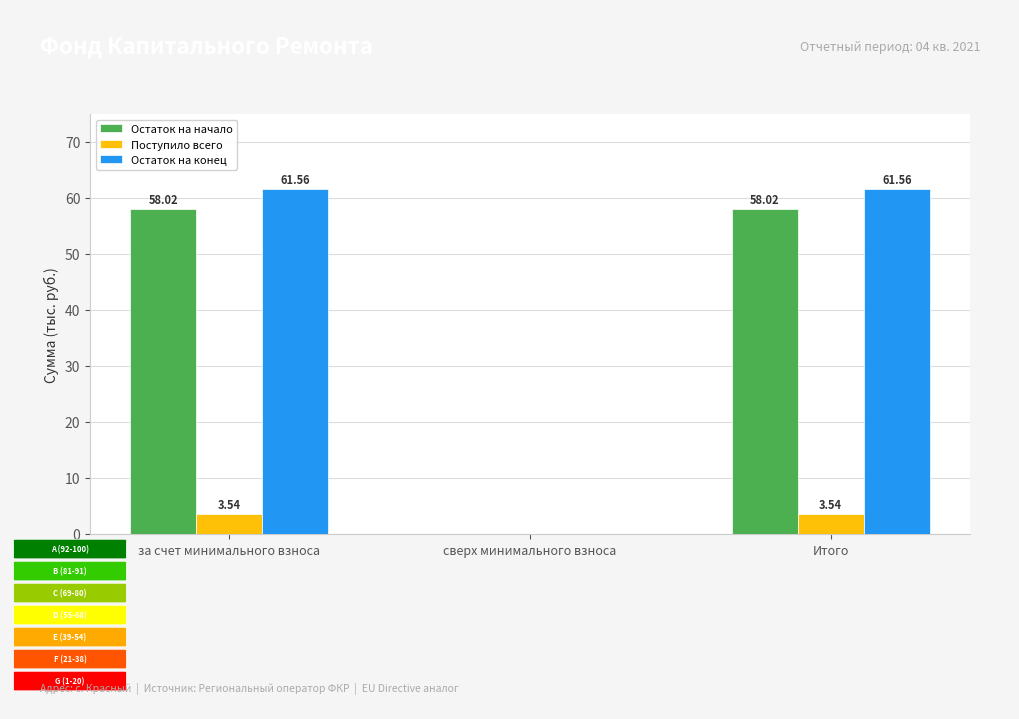

How many data points in Остаток на конец are above 61?

2